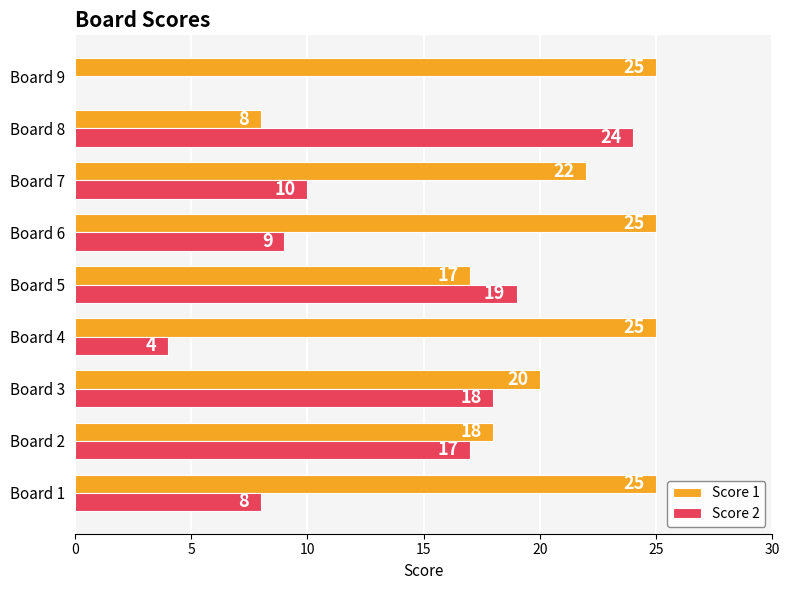

Count the number of categories in the chart.

9